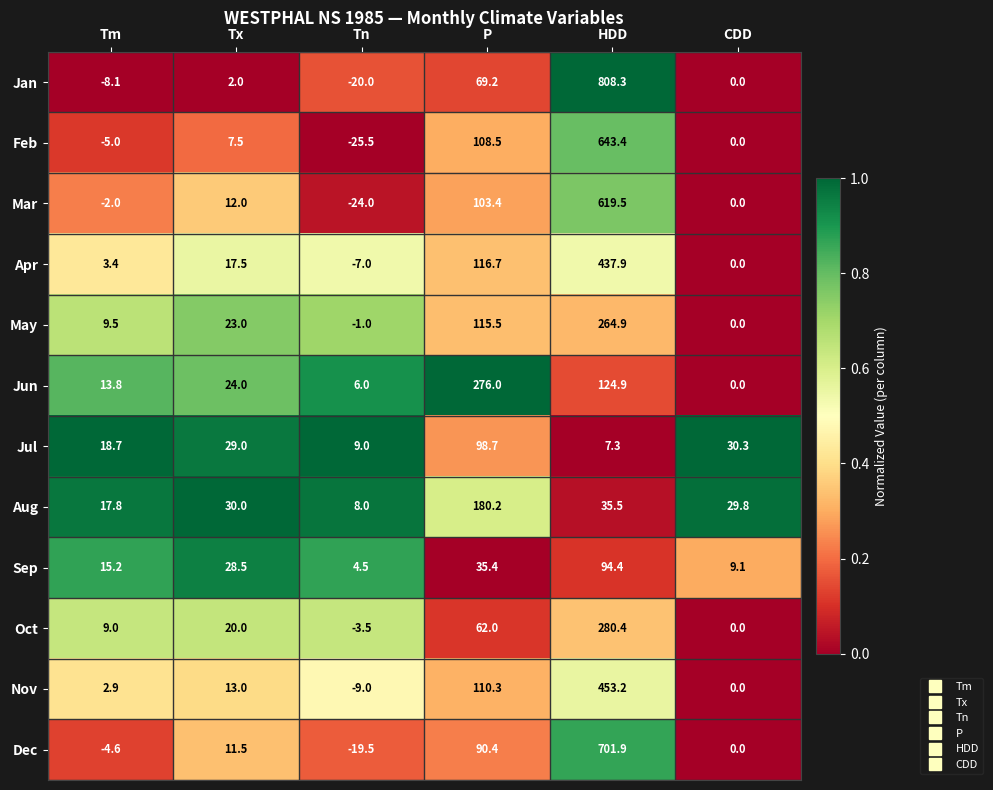

The value of Oct at Tm is 4.4. True or false?

False